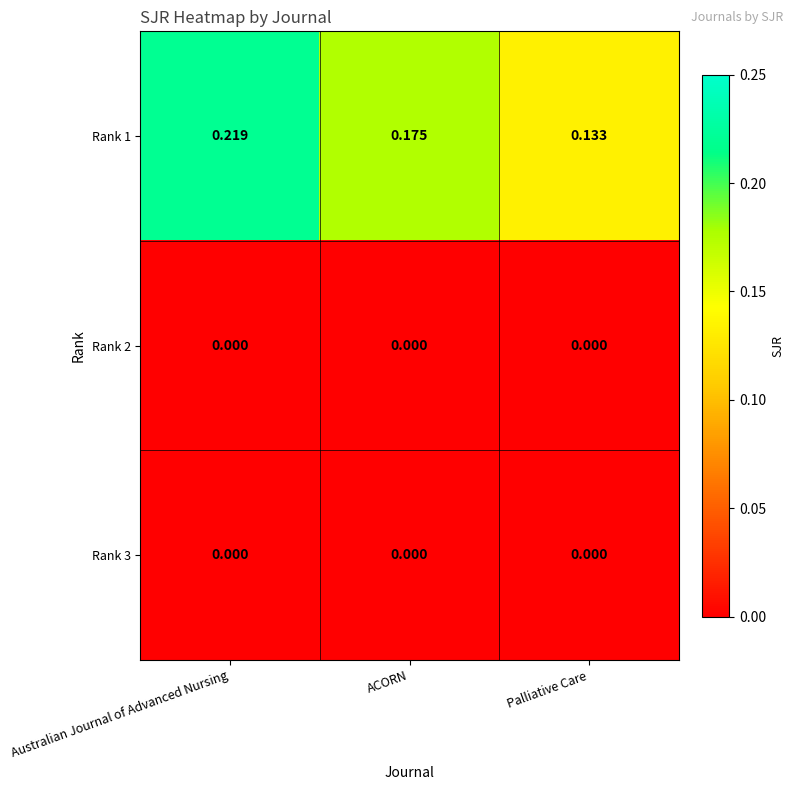

Where is Rank 1 nearest to the value 0?

Palliative Care